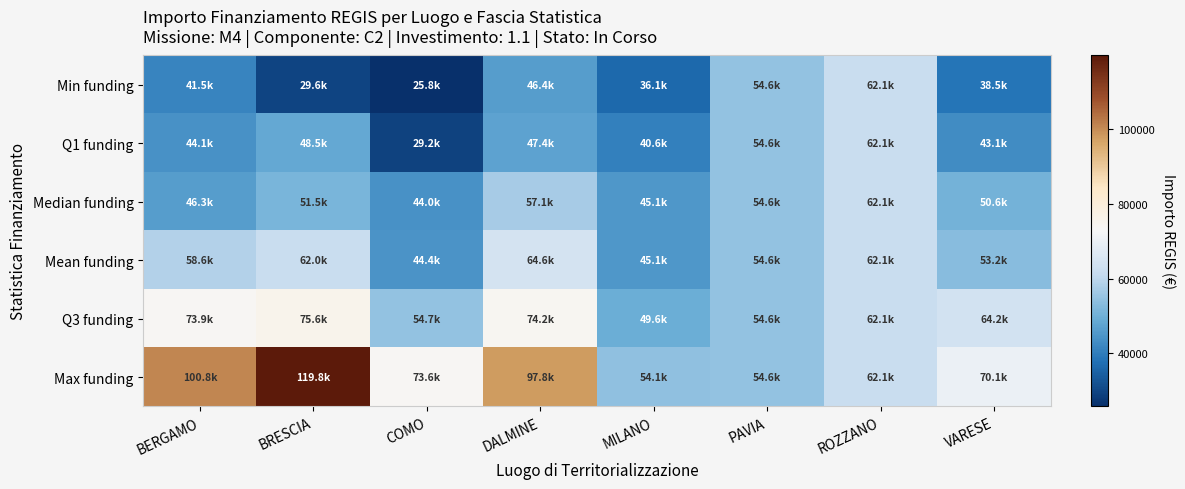

Reading right to left, list all the values displayed in this chart.

Min funding: VARESE=38513.5	ROZZANO=62062.4	PAVIA=54577.6	MILANO=36123.8	DALMINE=46386.6	COMO=25842.4	BRESCIA=29640.7	BERGAMO=41496.0
Q1 funding: VARESE=43059.1	ROZZANO=62062.4	PAVIA=54577.6	MILANO=40629.0	DALMINE=47442.5	COMO=29160.6	BRESCIA=48488.4	BERGAMO=44080.6
Median funding: VARESE=50551.0	ROZZANO=62062.4	PAVIA=54577.6	MILANO=45134.3	DALMINE=57094.1	COMO=44036.1	BRESCIA=51504.7	BERGAMO=46312.5
Mean funding: VARESE=53178.4	ROZZANO=62062.4	PAVIA=54577.6	MILANO=45134.3	DALMINE=64596.7	COMO=44448.1	BRESCIA=62045.7	BERGAMO=58575.1
Q3 funding: VARESE=64249.0	ROZZANO=62062.4	PAVIA=54577.6	MILANO=49639.6	DALMINE=74248.2	COMO=54650.6	BRESCIA=75588.3	BERGAMO=73886.6
Max funding: VARESE=70077.9	ROZZANO=62062.4	PAVIA=54577.6	MILANO=54144.9	DALMINE=97812.0	COMO=73636.1	BRESCIA=119783.4	BERGAMO=100847.1